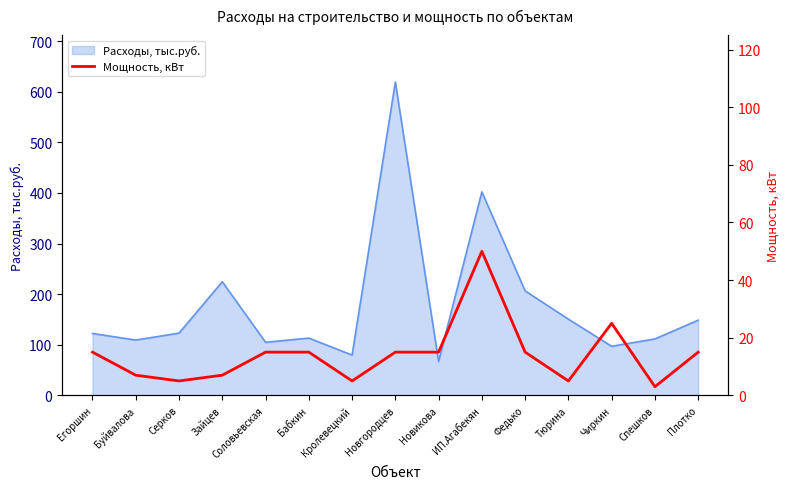

What is the label of the 12th point from the right?

Зайцев